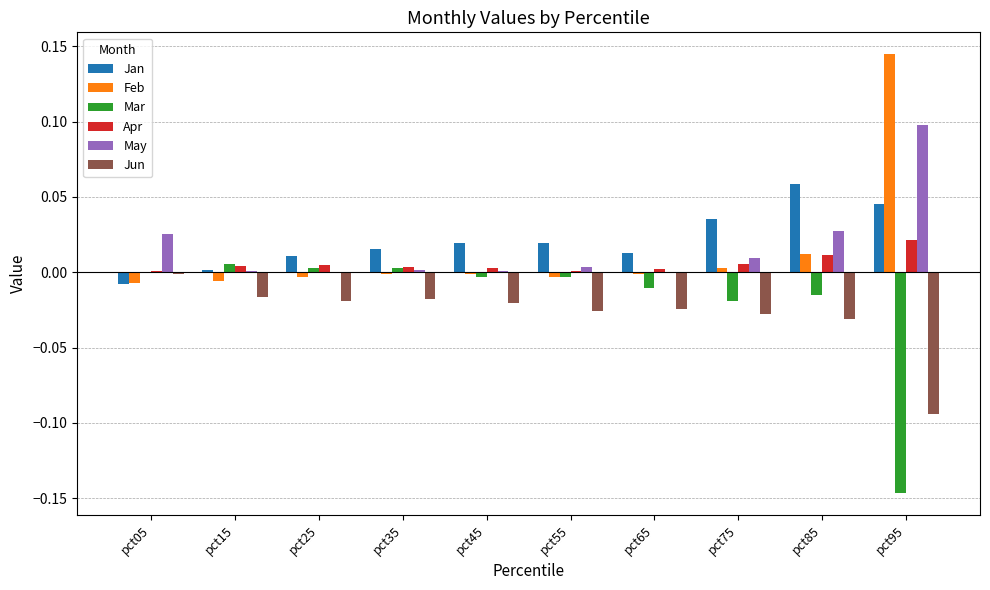

How many data points in Jan are above 0?

9